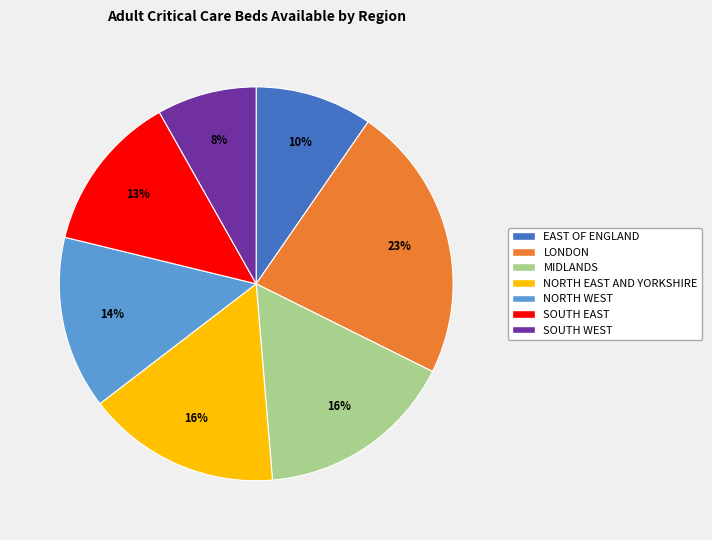

What is the smallest slice in the pie chart?

SOUTH WEST